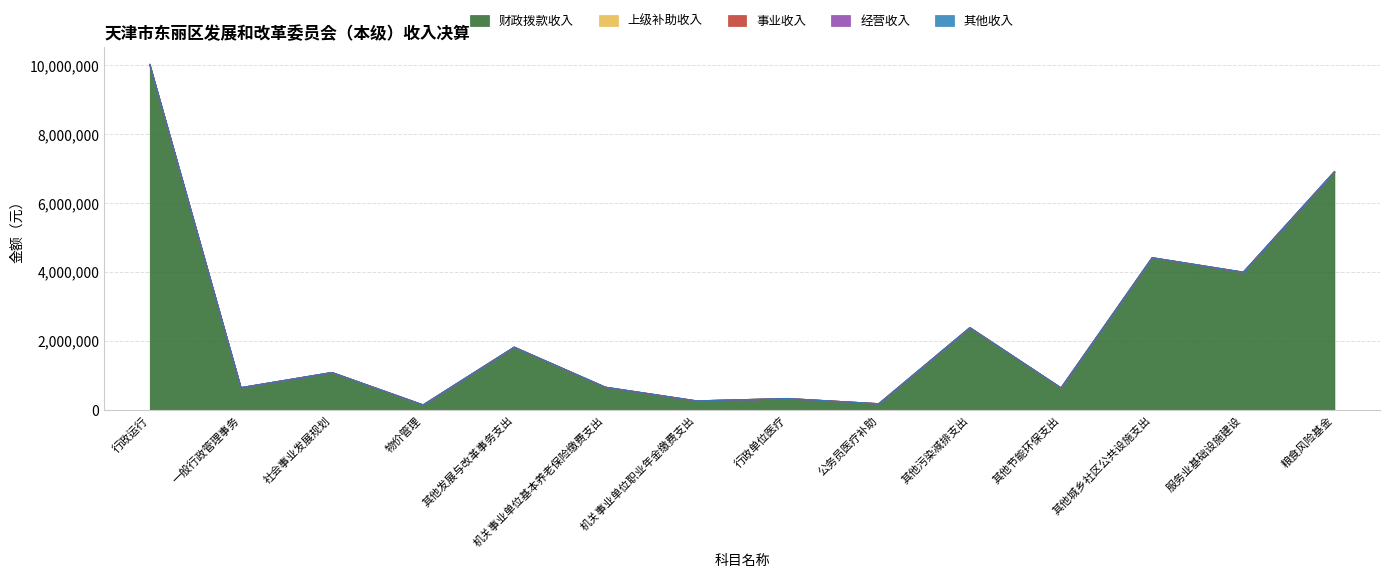

List the labels in order of 经营收入 value, smallest first.

行政运行, 一般行政管理事务, 社会事业发展规划, 物价管理, 其他发展与改革事务支出, 机关事业单位基本养老保险缴费支出, 机关事业单位职业年金缴费支出, 行政单位医疗, 公务员医疗补助, 其他污染减排支出, 其他节能环保支出, 其他城乡社区公共设施支出, 服务业基础设施建设, 粮食风险基金